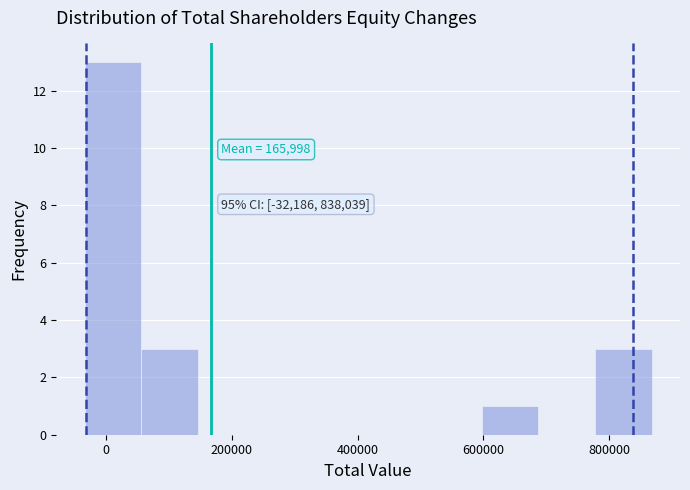

Over which range of the x-axis is the bar tallest?

-40000 to 60000